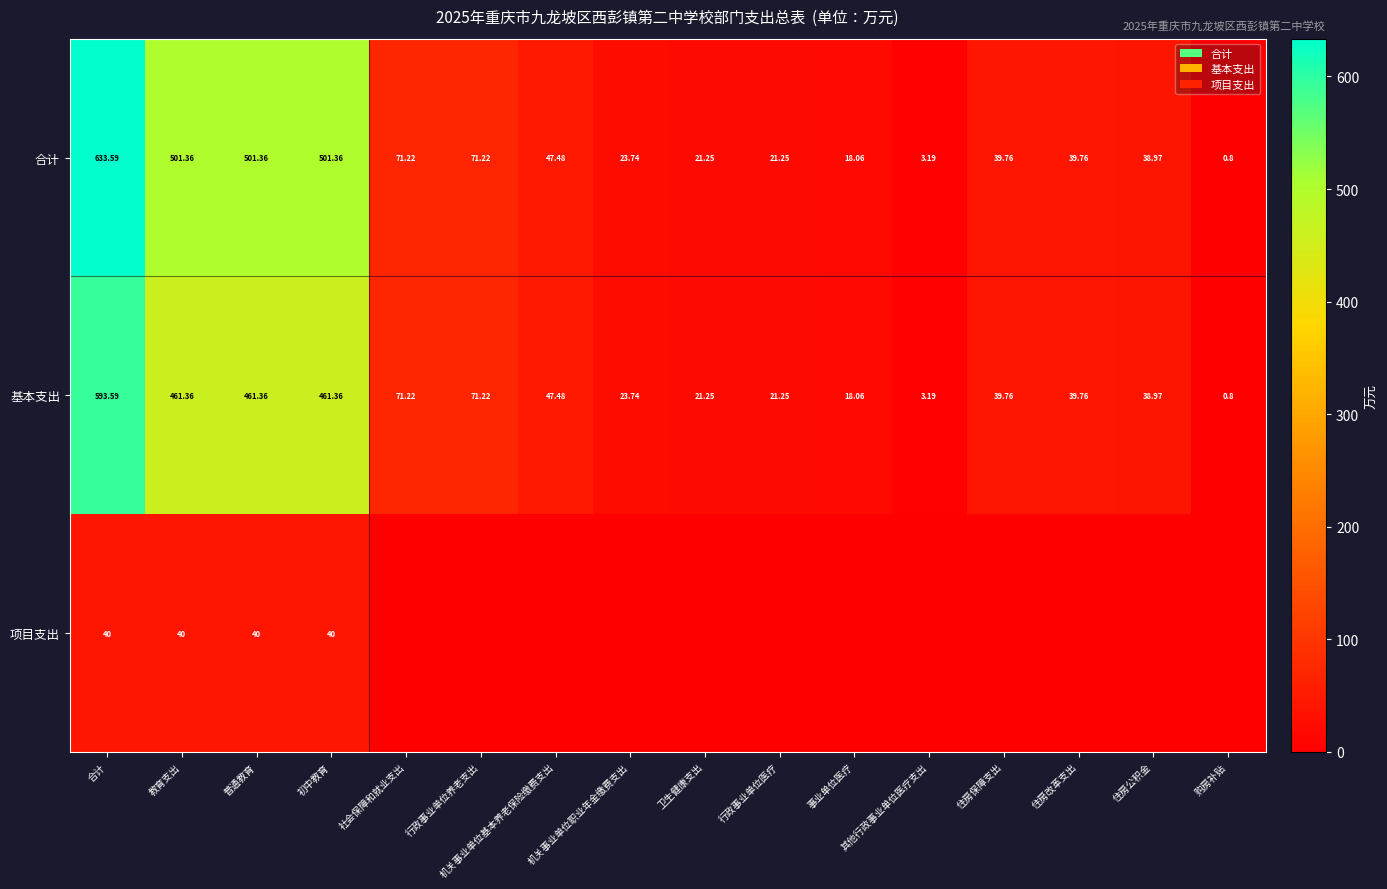

At which label does 合计 reach its minimum?

购房补贴